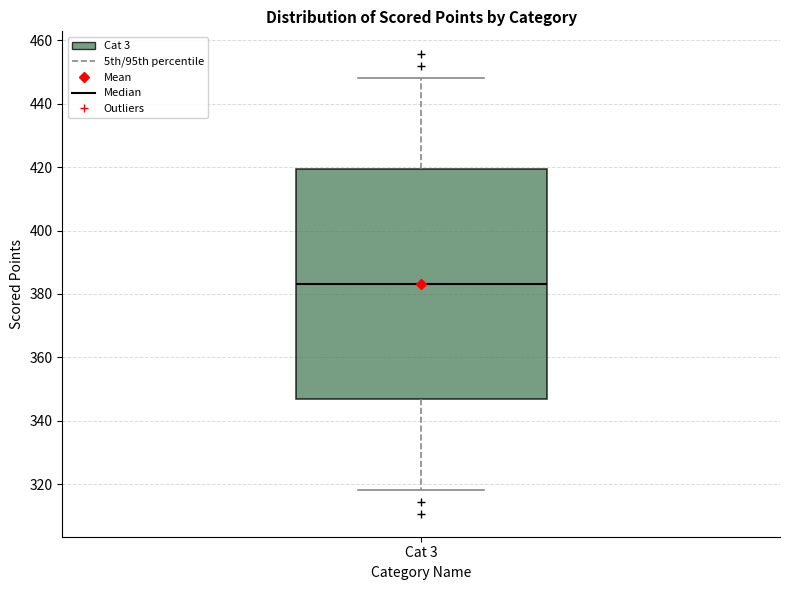

Read this box plot against the y-axis: the position of the median line, the range covered by the box, and the ends of both whiskers. The values are not printed on the chart, so give them approximately, as read against the axis.

median 384, box 346 to 420, whiskers 318 to 448